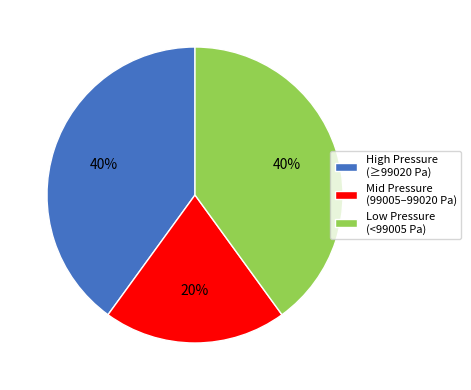

The Mid Pressure (99005–99020 Pa) slice represents 10% of the pie. True or false?

False